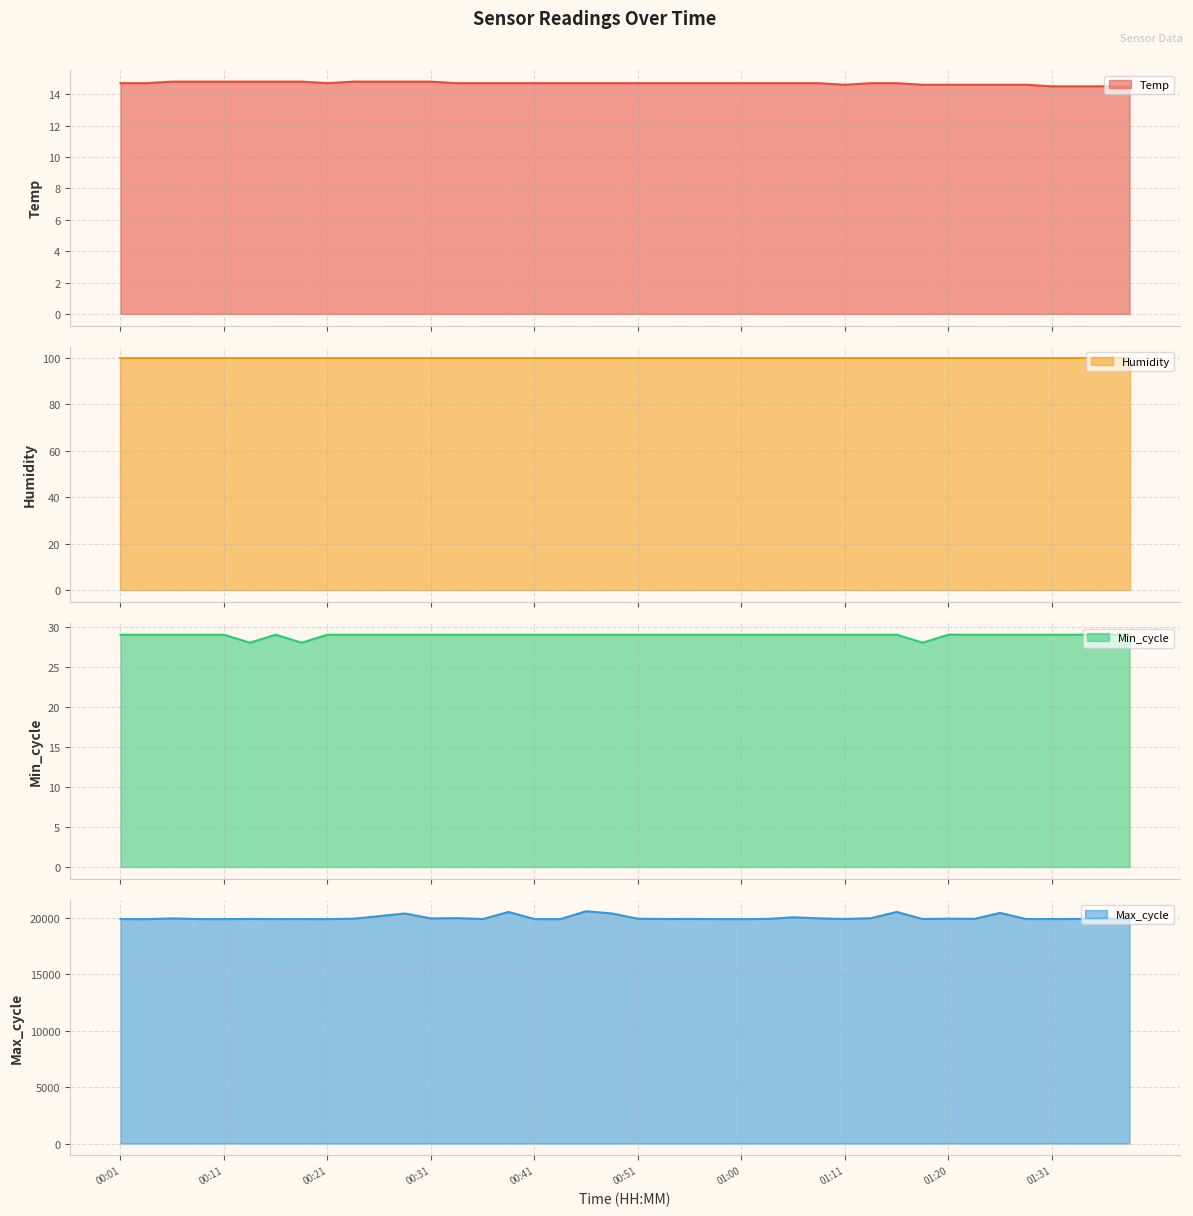

What is the lowest value of the Temp series?

14.5